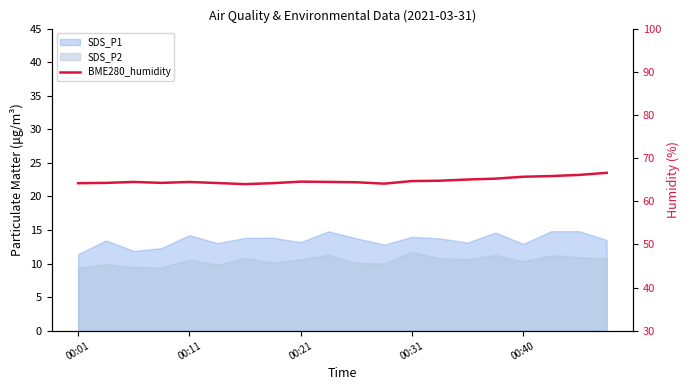

How many lines are shown in the chart?

1